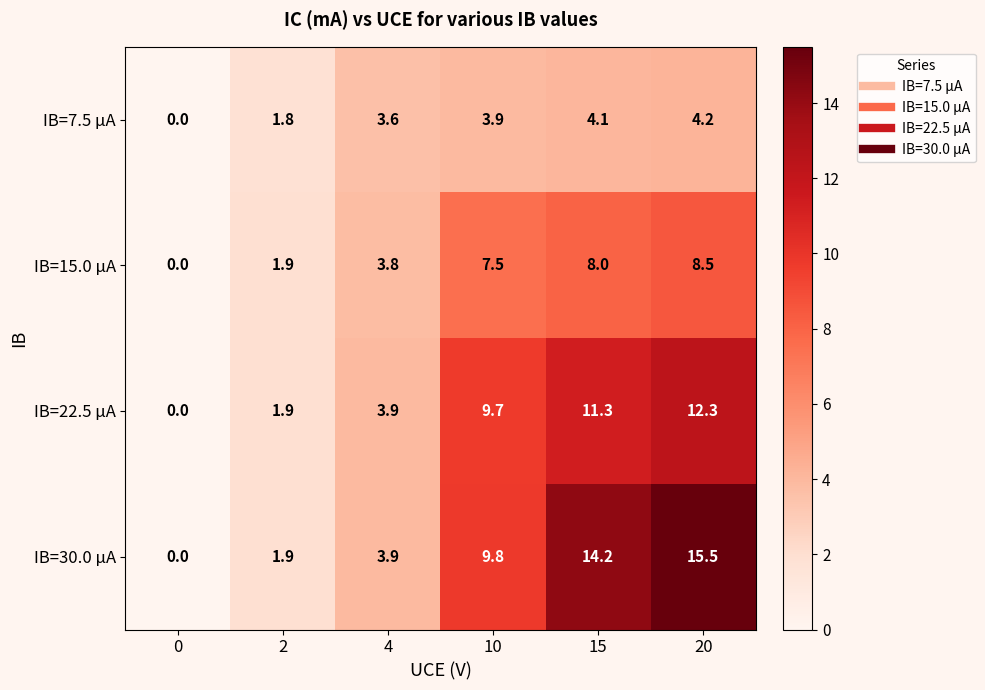

Reading right to left, extract all data points from this chart.

IB=7.5 µA: 4.2	4.1	3.9	3.6	1.8	0.0
IB=15.0 µA: 8.5	8.0	7.5	3.8	1.9	0.0
IB=22.5 µA: 12.3	11.3	9.7	3.9	1.9	0.0
IB=30.0 µA: 15.5	14.2	9.8	3.9	1.9	0.0